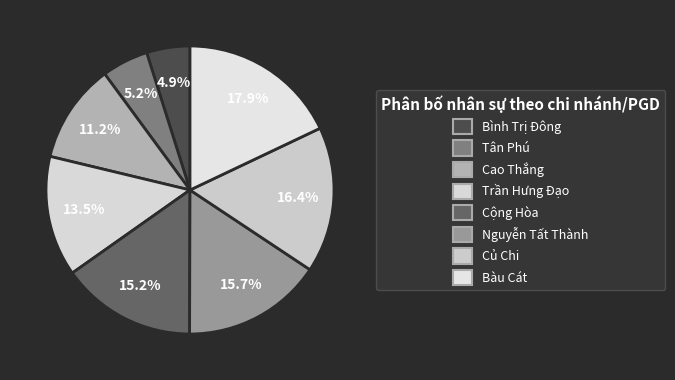

To the nearest percent, what is the difference between the largest and smallest slice percentages?

13%